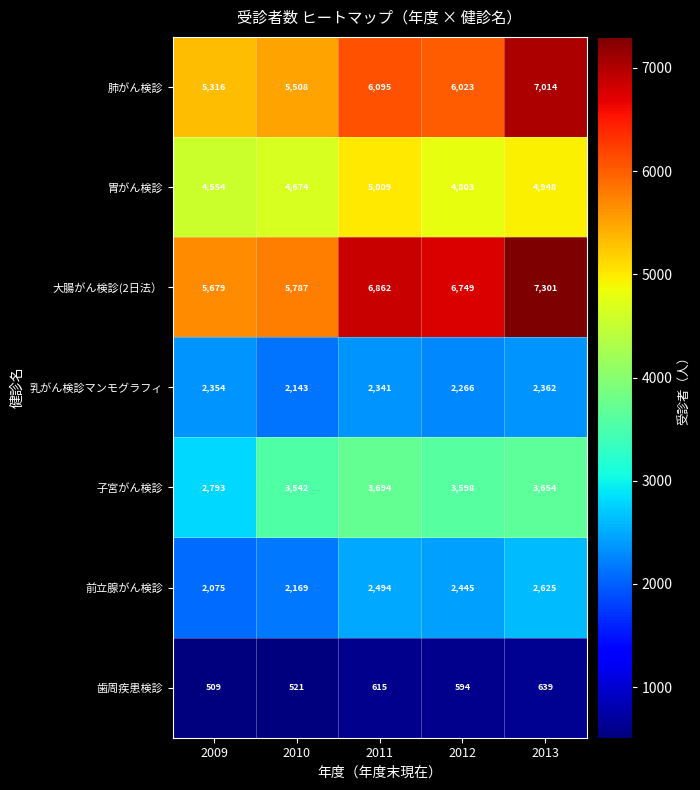

True or false: 肺がん検診 has a value of 10365 at 2013.

False